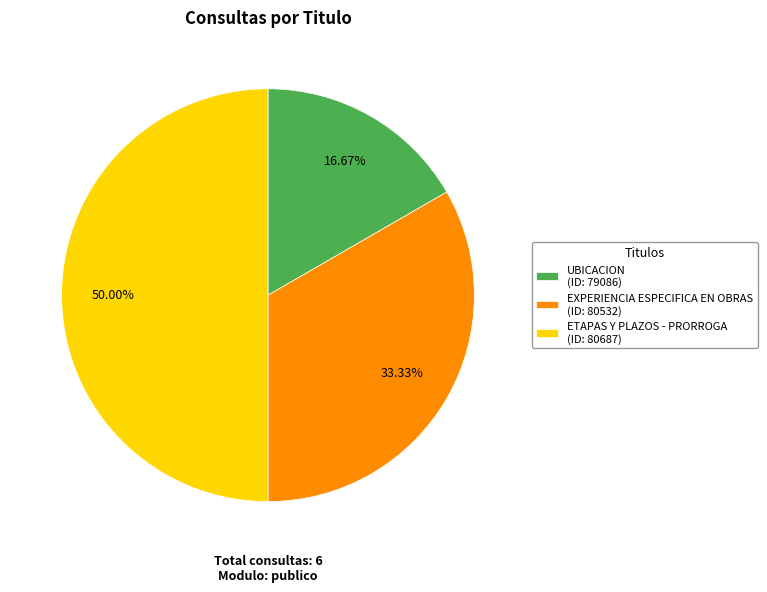

Which category has the smallest portion of the pie?

UBICACION